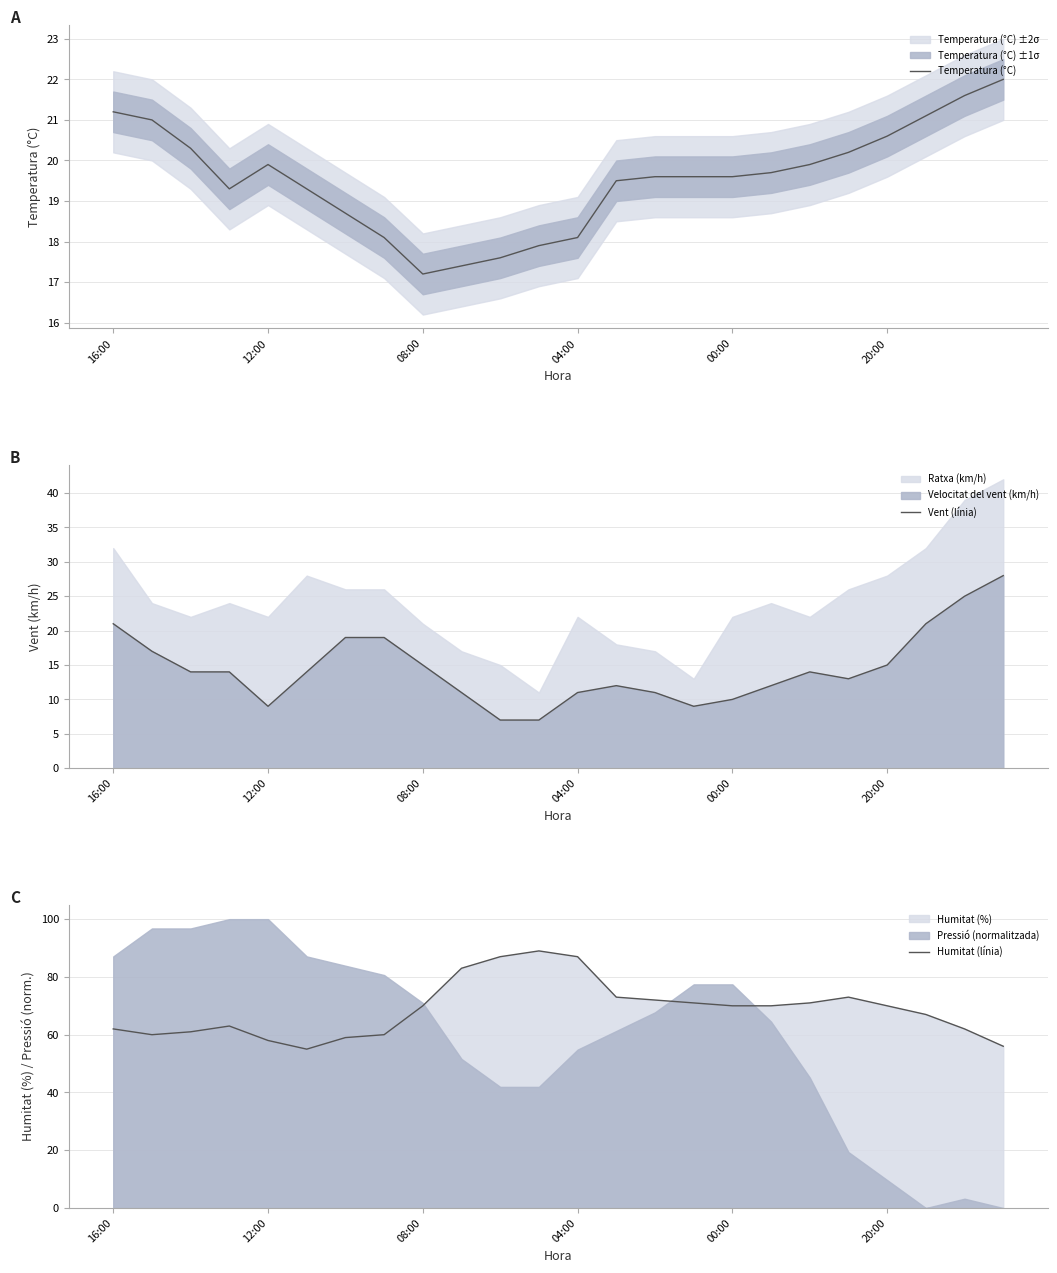

What is the maximum value for Temperatura (°C)?

22.0